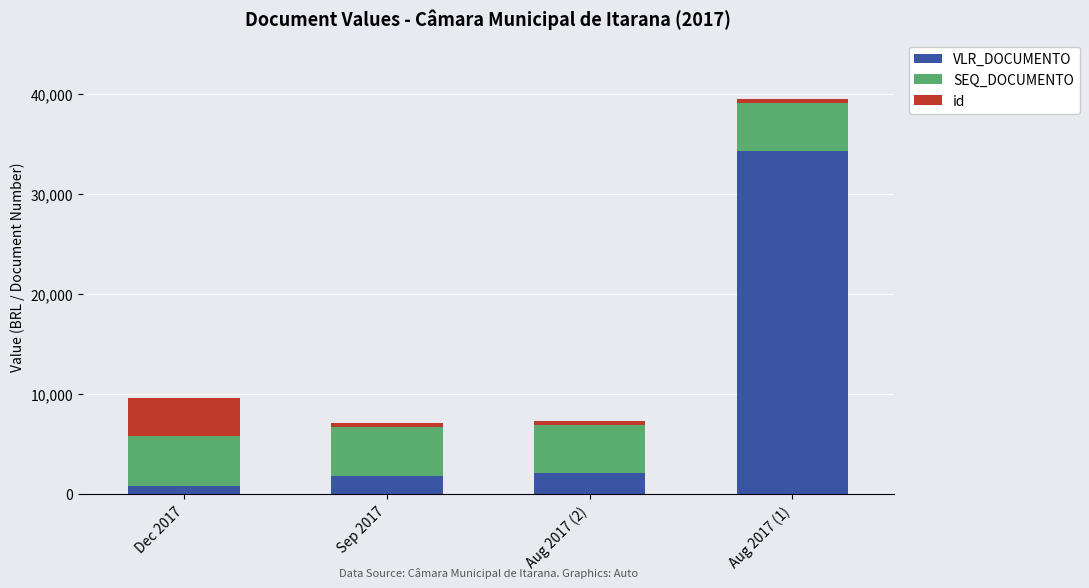

Reading left to right, transcribe the values for VLR_DOCUMENTO.

817.8	1812.4	2100.0	34330.6